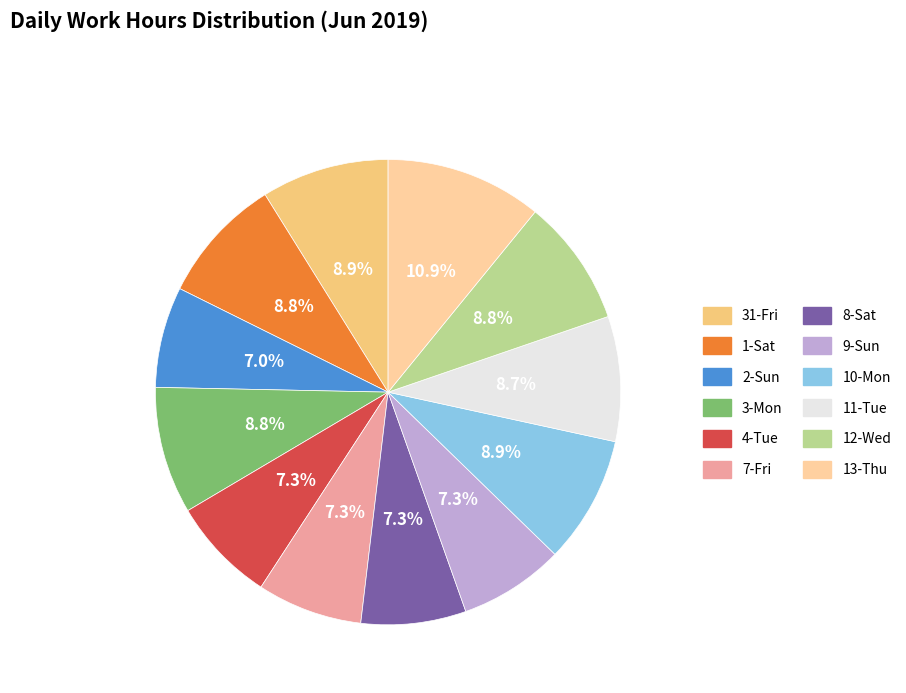

Which has a higher value, 10-Mon or 31-Fri?

31-Fri